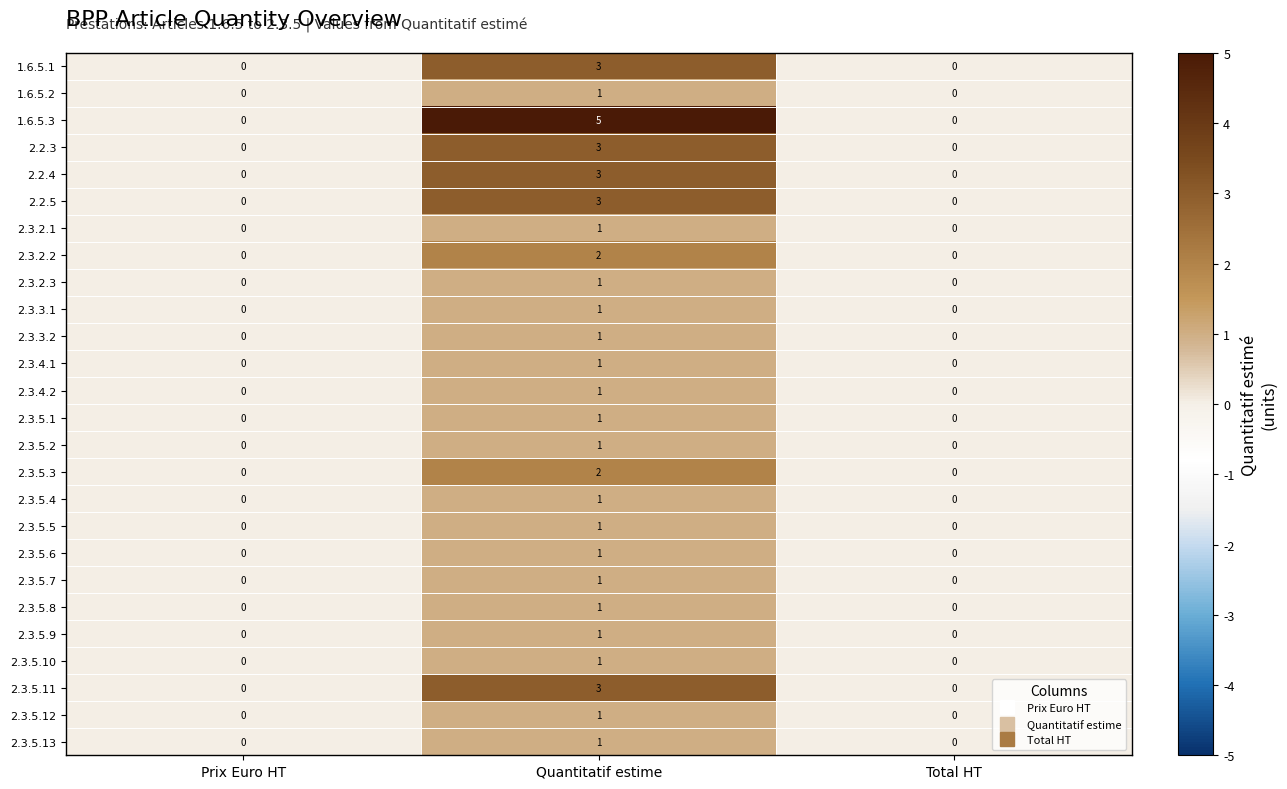

What is the total value across all series at Quantitatif estime?

42